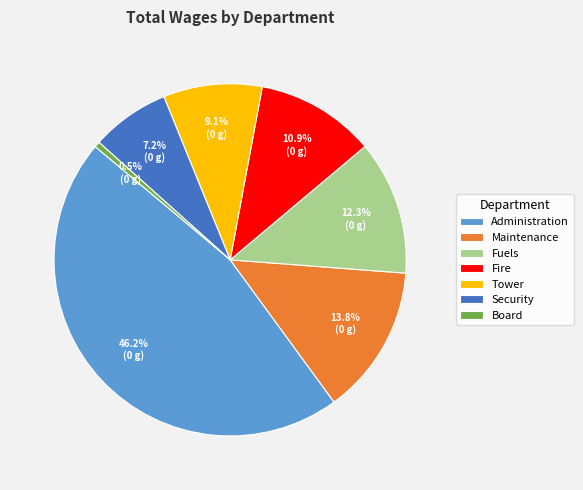

How many slices are in this pie chart?

7